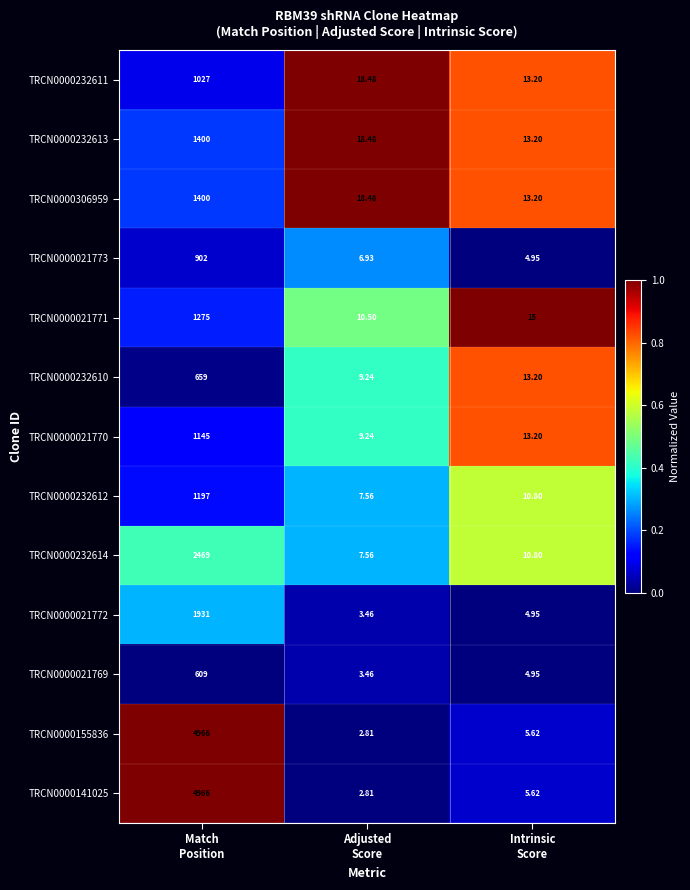

Count the number of data series in this chart.

13